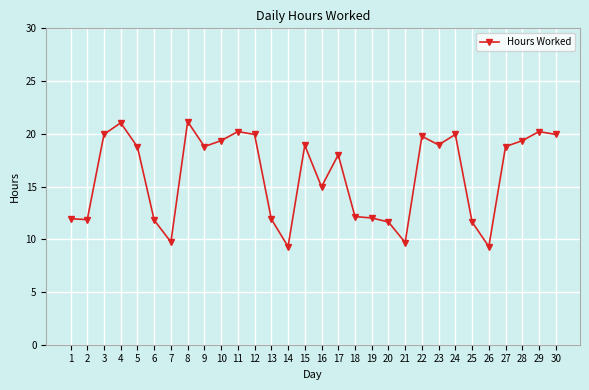

What is the sum of all values?

481.1